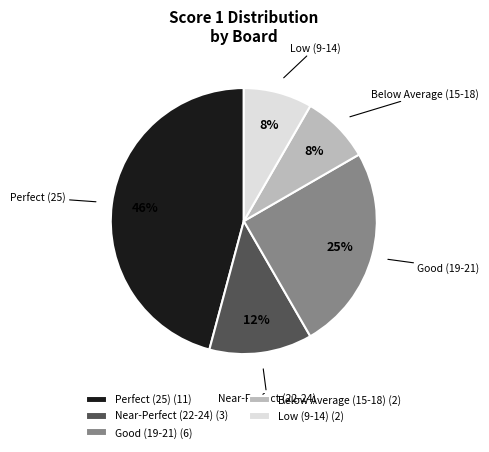

To the nearest percent, what portion does Low (9-14) represent?

8%